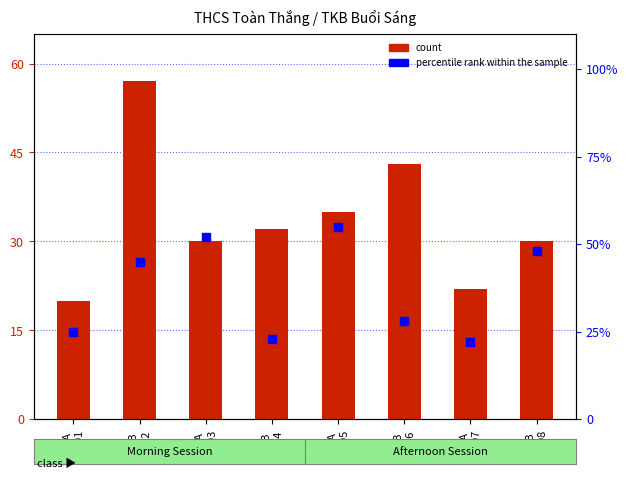

At which category is the sum across all series the highest?

6B
P02